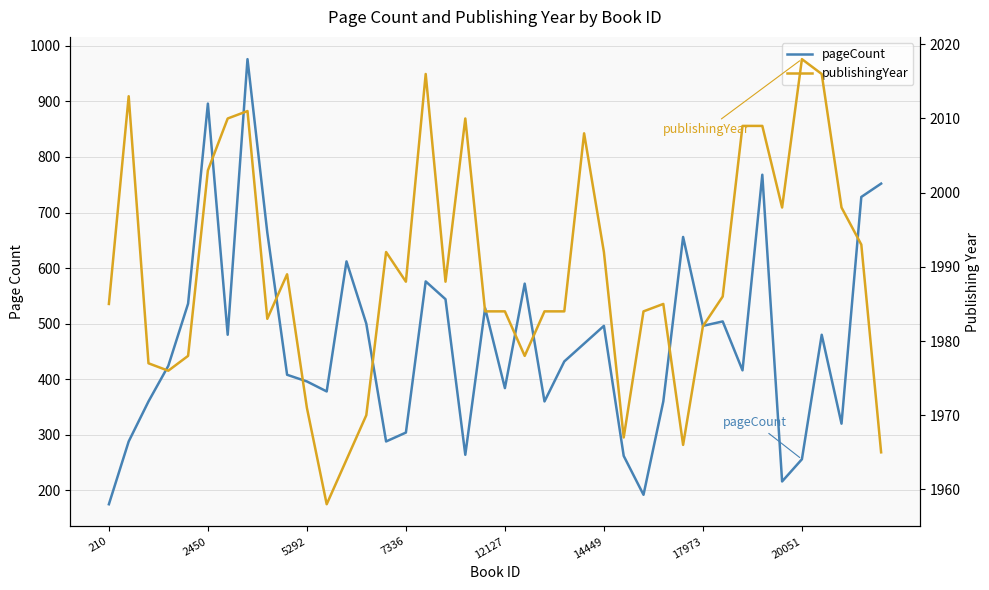

What is the maximum value for pageCount?

976